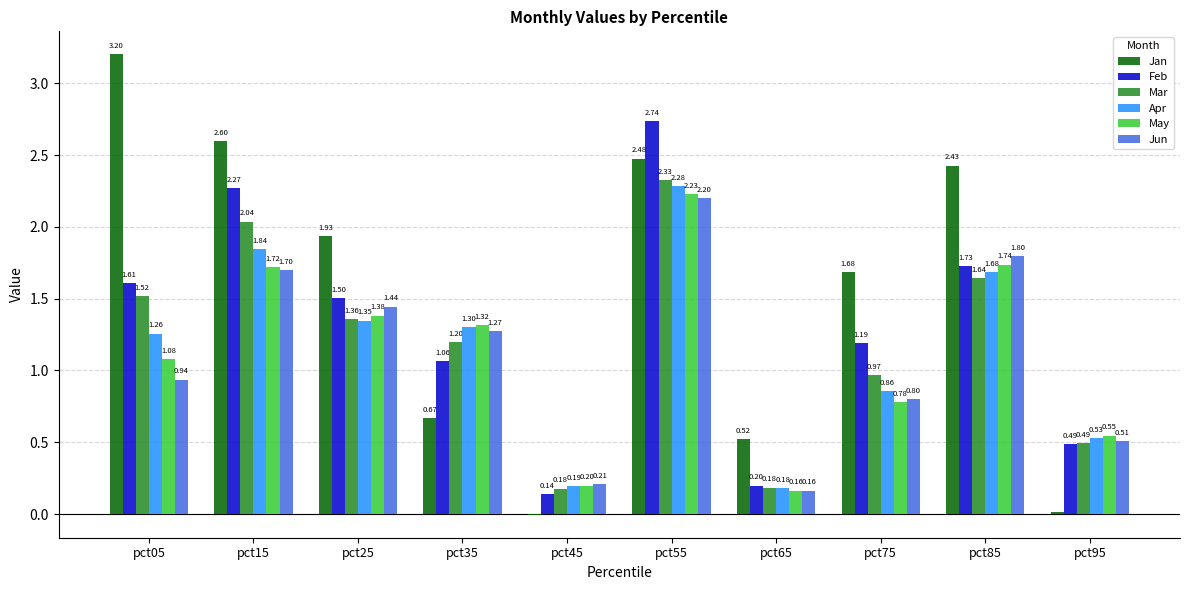

How many groups of bars are there?

10